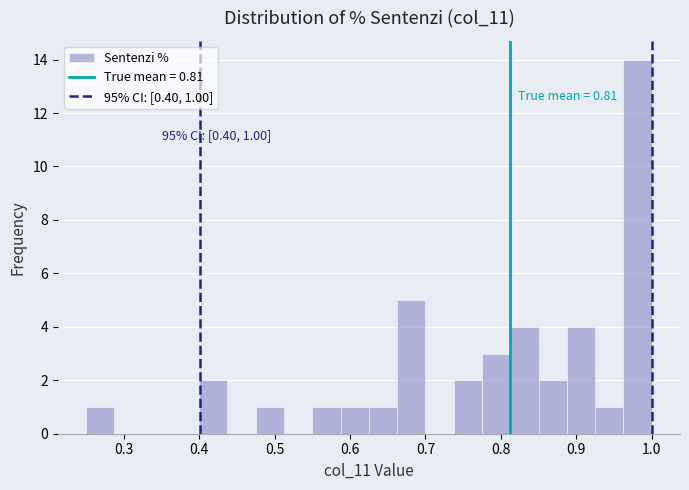

Around what value on the x-axis is the tallest bar? Give the approximate position of its centre, as read against the axis.

0.98